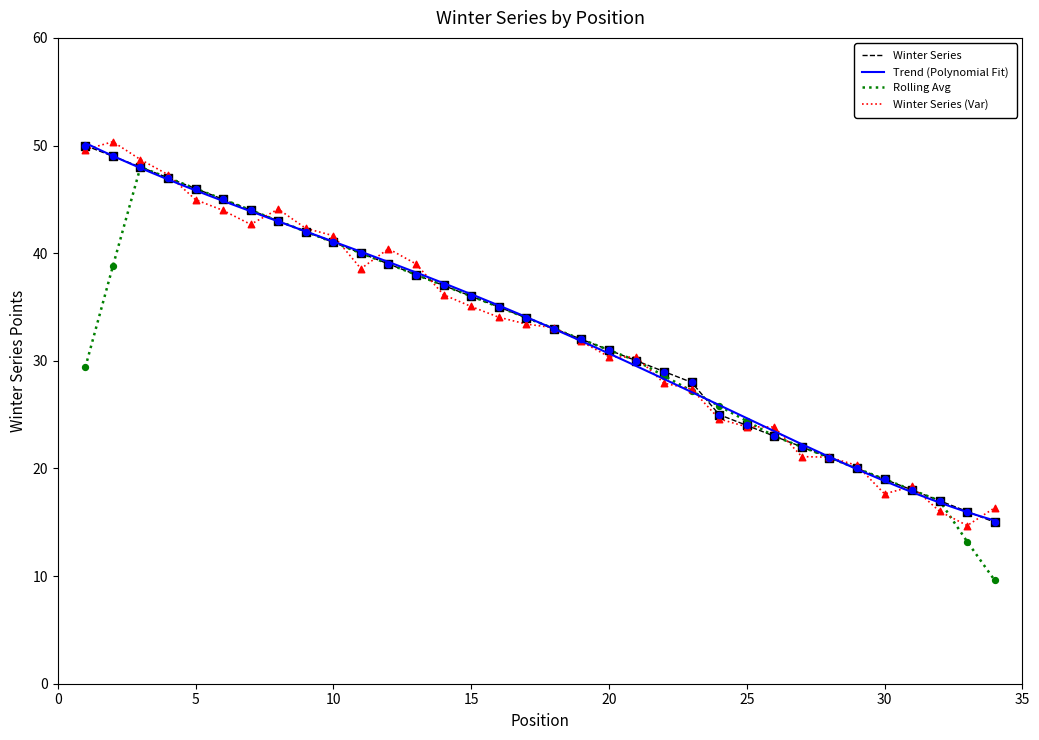

Between 23 and 18, which is larger?

18